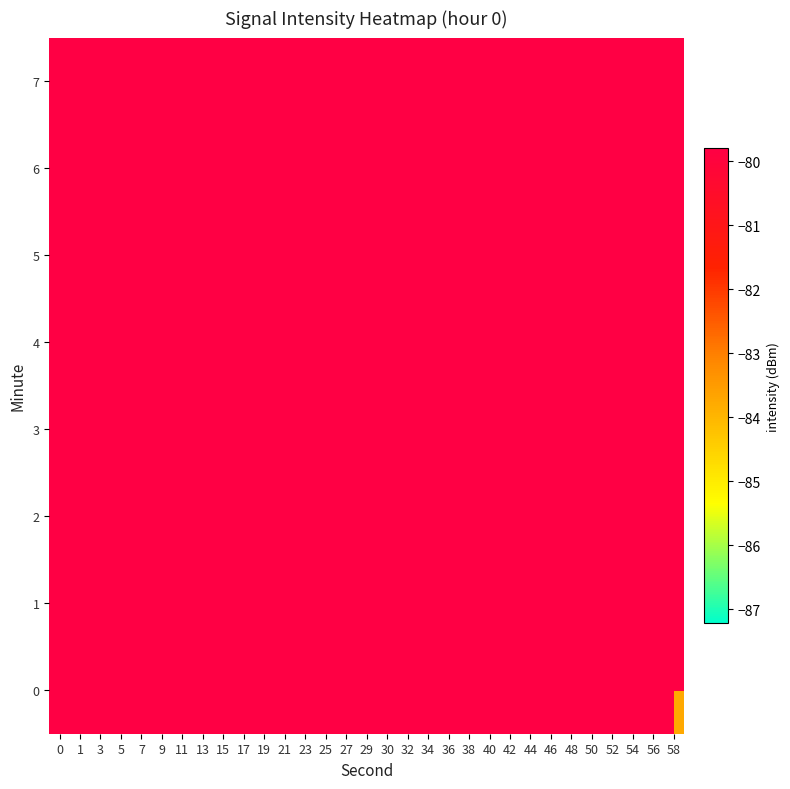

Rank the series by their maximum value, from lowest to highest.

0, 1, 2, 3, 4, 5, 6, 7